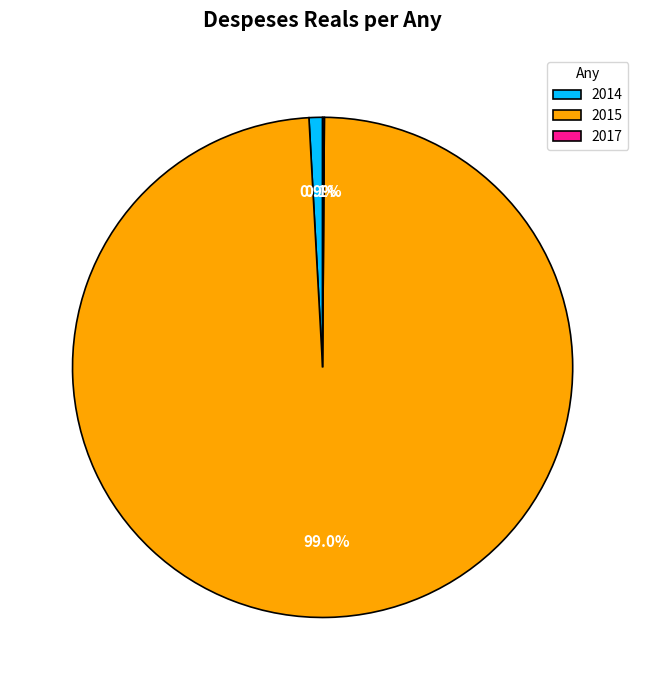

Which category accounts for the majority?

2015